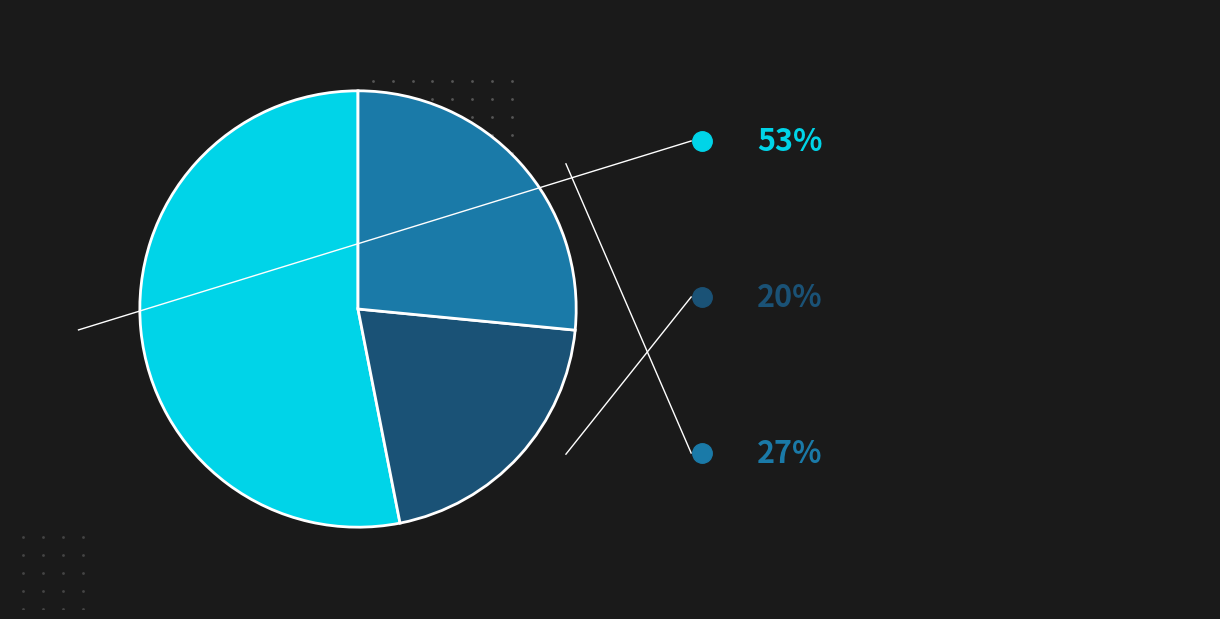

Is there any slice that represents more than half of the pie?

Yes